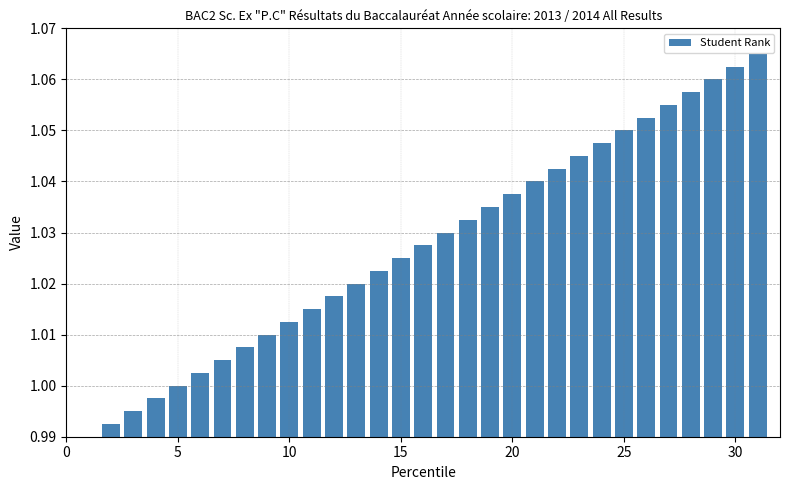

What is the sum of all values?

31.9